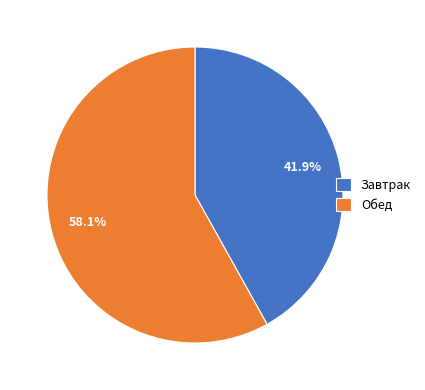

Between Завтрак and Обед, which is larger?

Обед